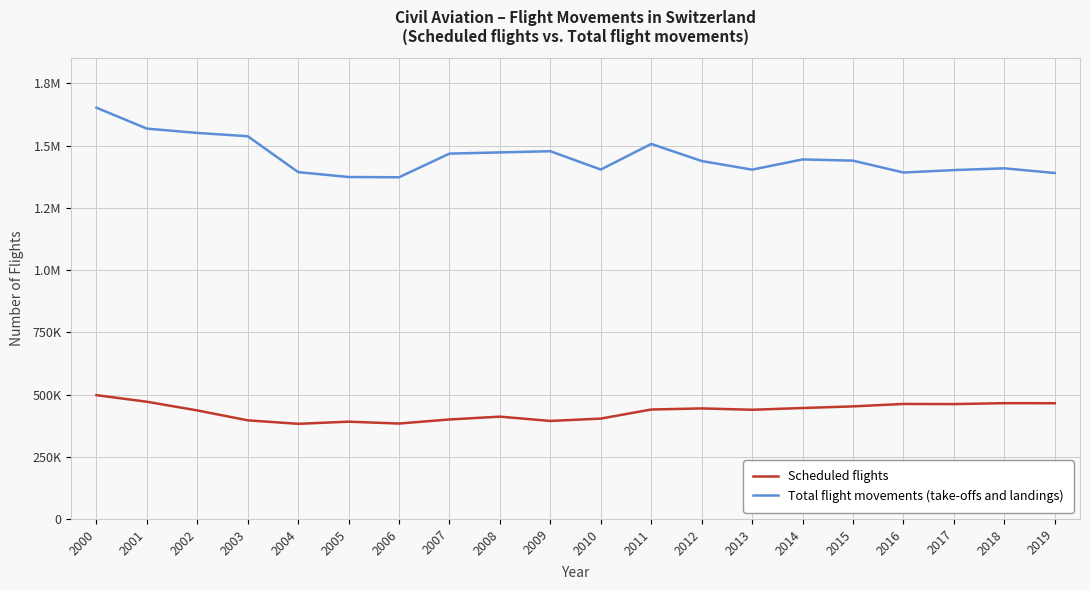

What is the sum of all Total flight movements (take-offs and landings) values?

29096825